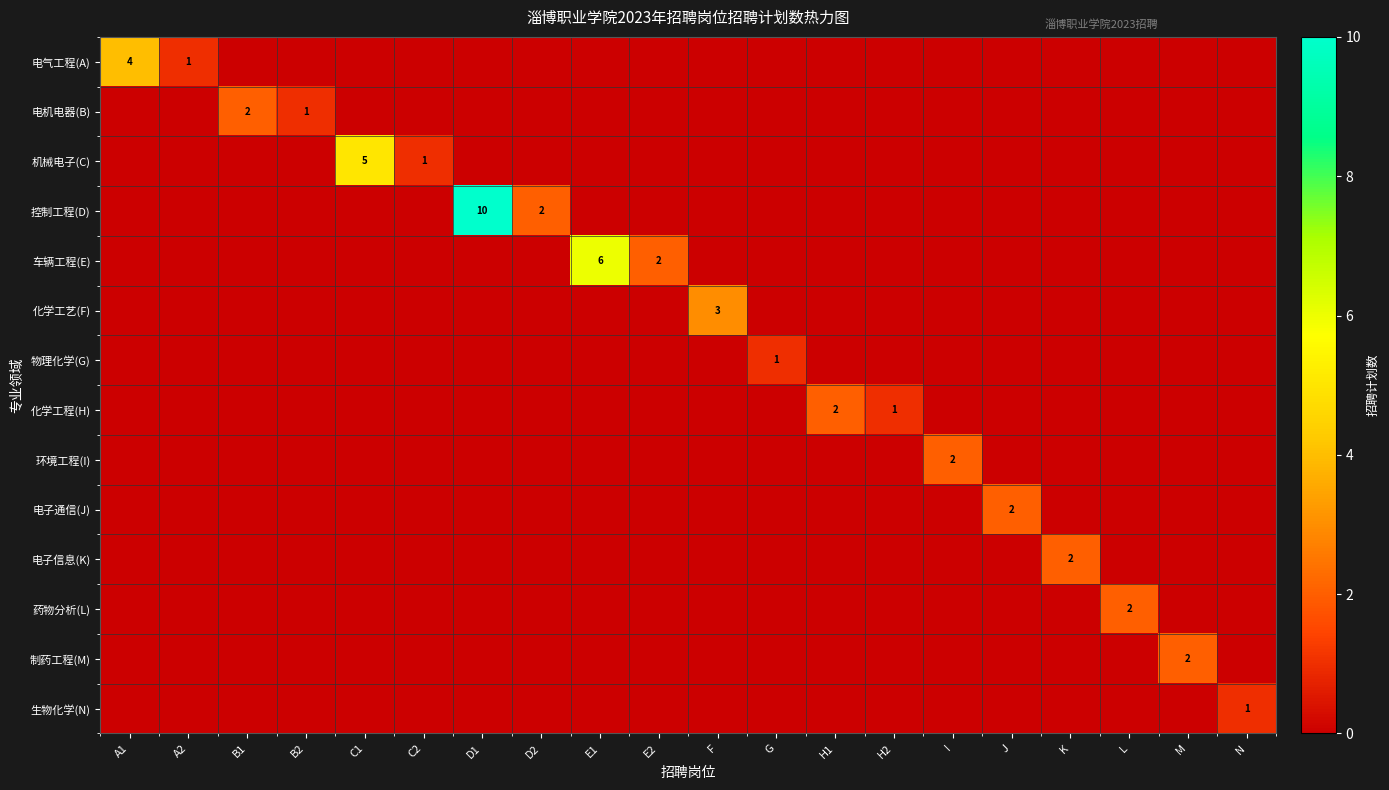

The value of 环境工程(I) at C2 is 0. True or false?

True